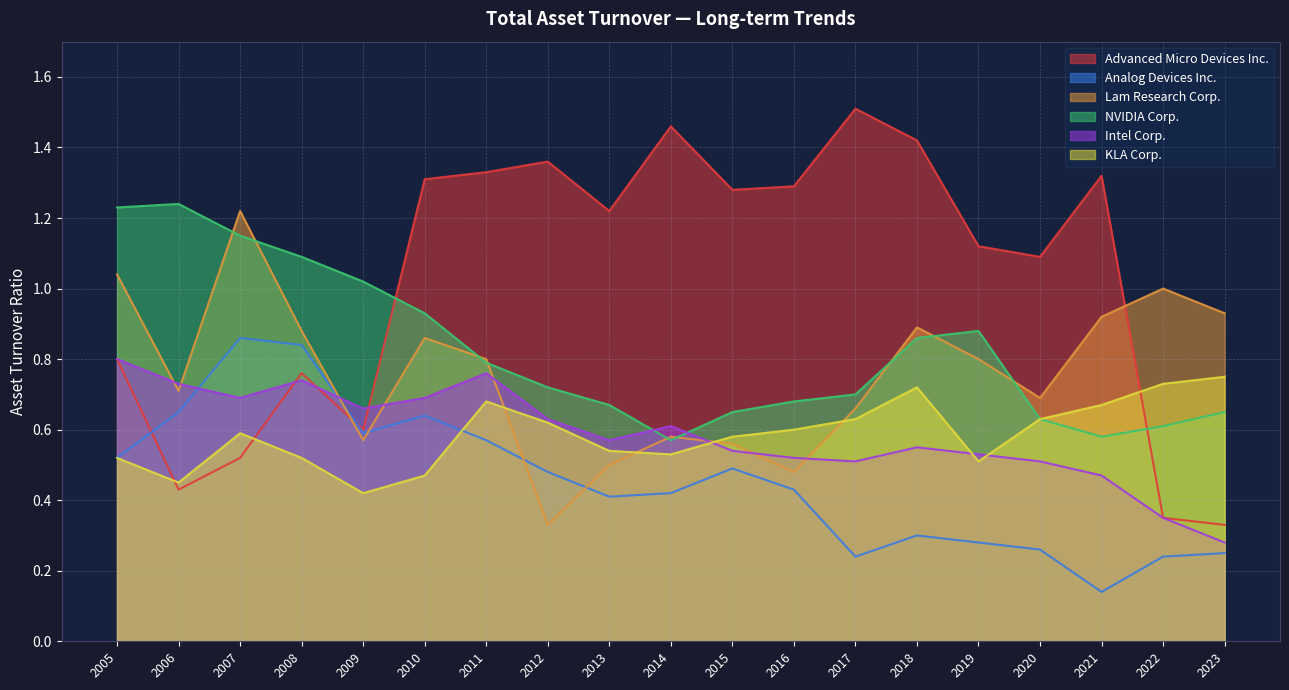

How many data points does each series have?

19